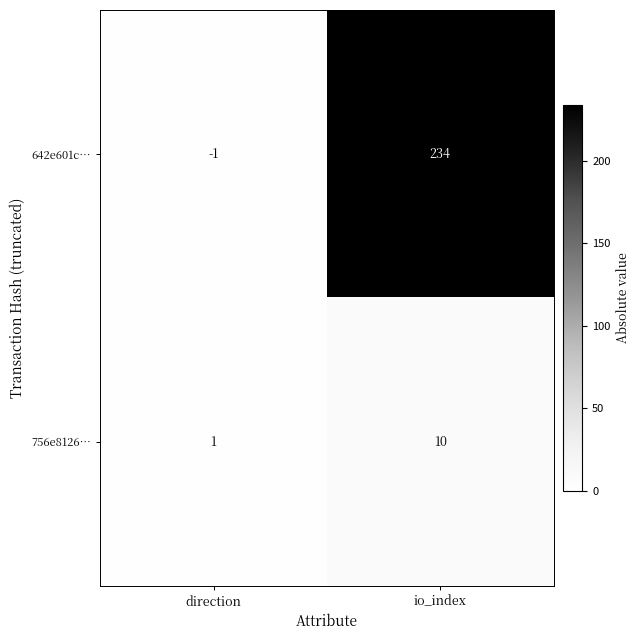

What is the difference between the 756e8126… values at io_index and direction?

9